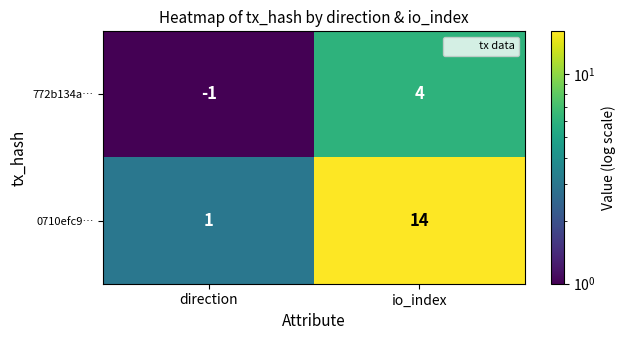

At how many categories does at least one series exceed 6?

1